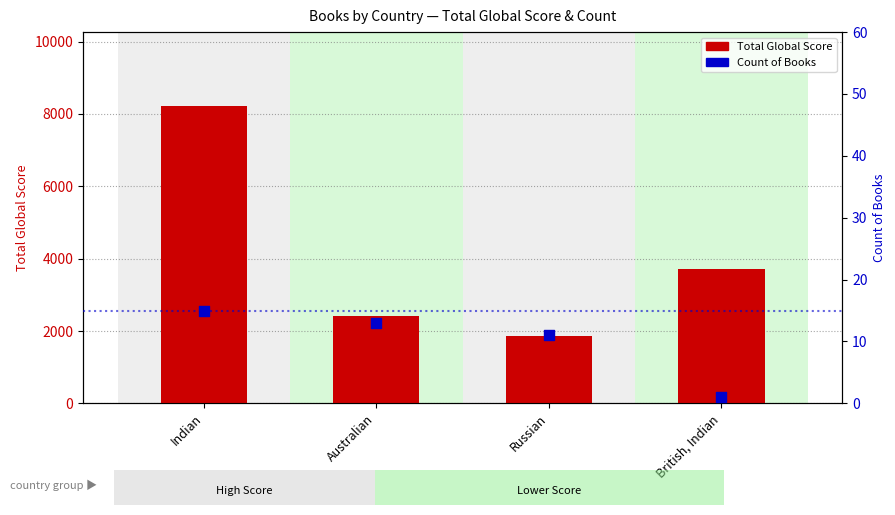

Which series contains the highest Y value?

Total Global Score